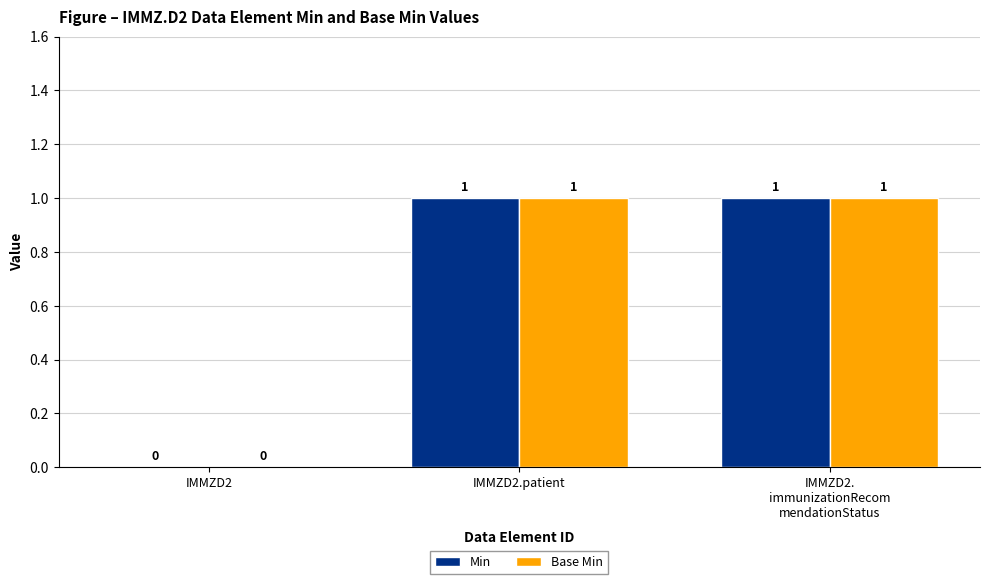

True or false: Min has a value of 0 at IMMZD2.

True